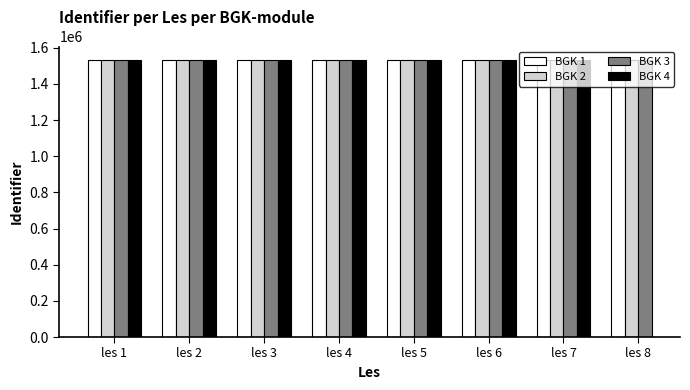

What is the value of the BGK 1 bar at the 7th from the left?

1530350